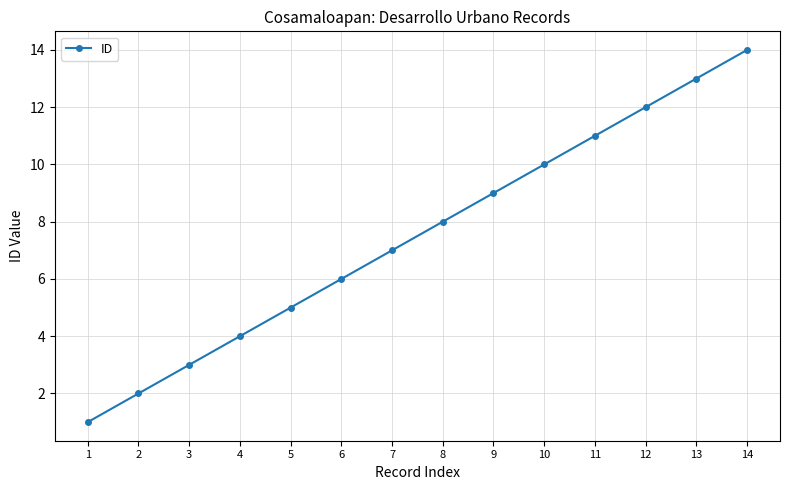

What is the greatest value displayed?

14